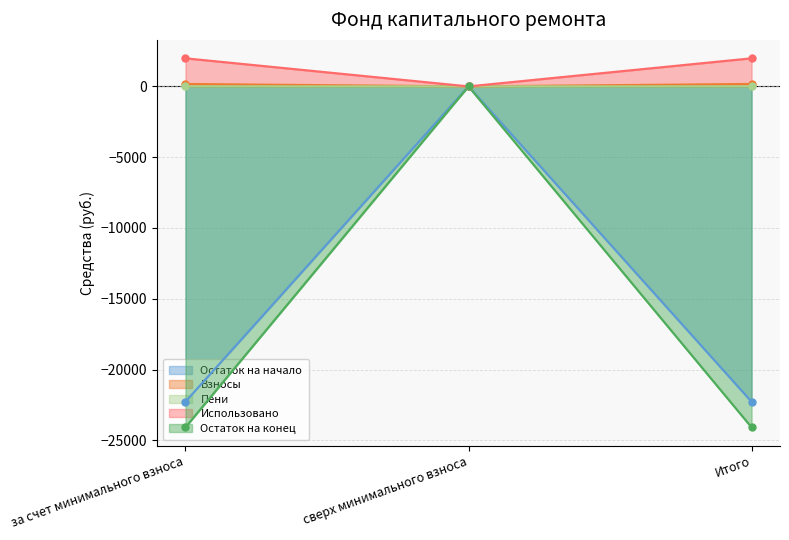

How many lines are shown in the chart?

5